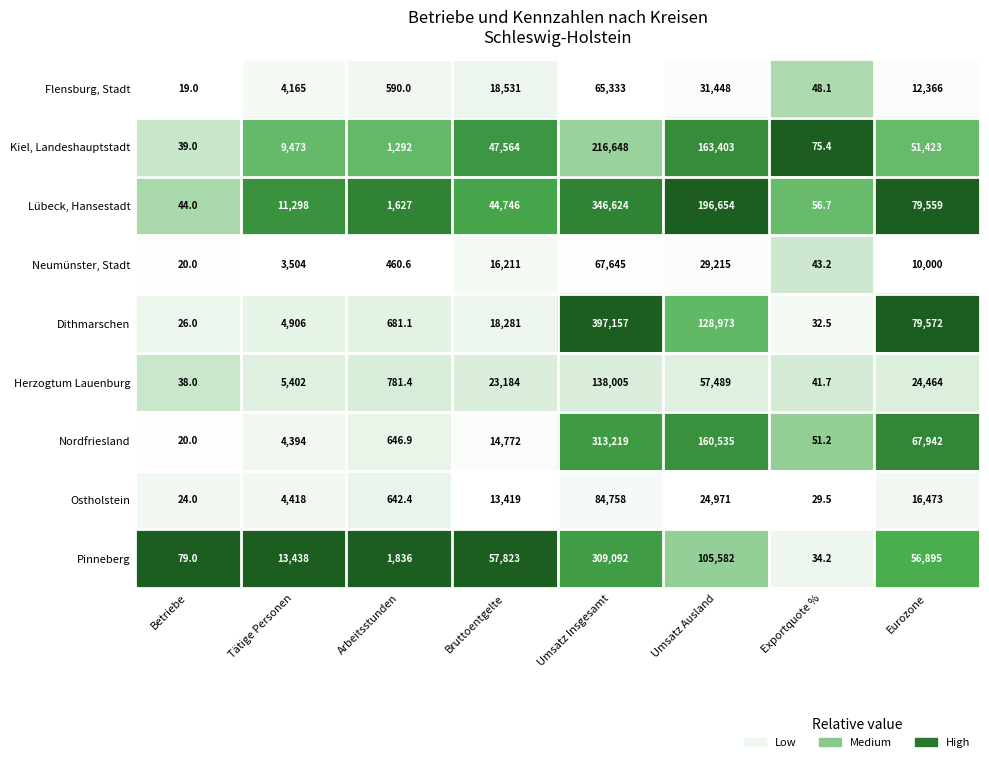

Is it true that Flensburg, Stadt equals 48.1 at Exportquote %?

True